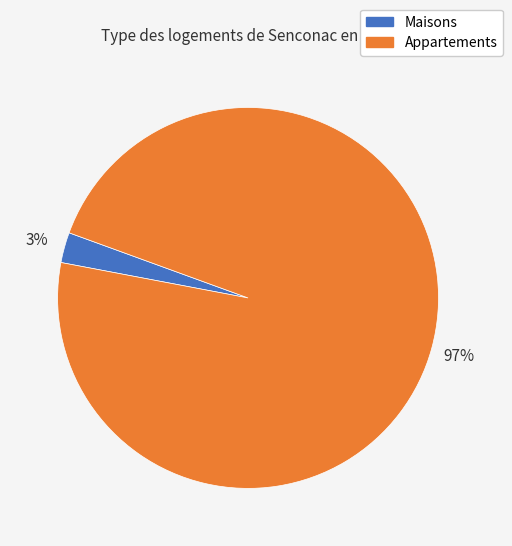

Is there a majority slice in this chart?

Yes